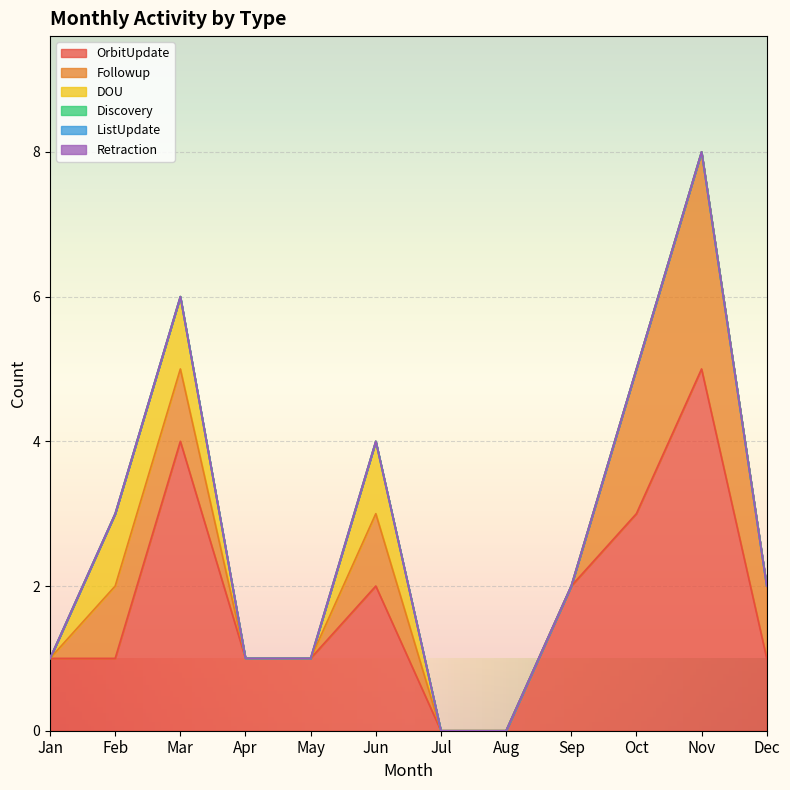

How many DOU values are between 0 and 1?

12